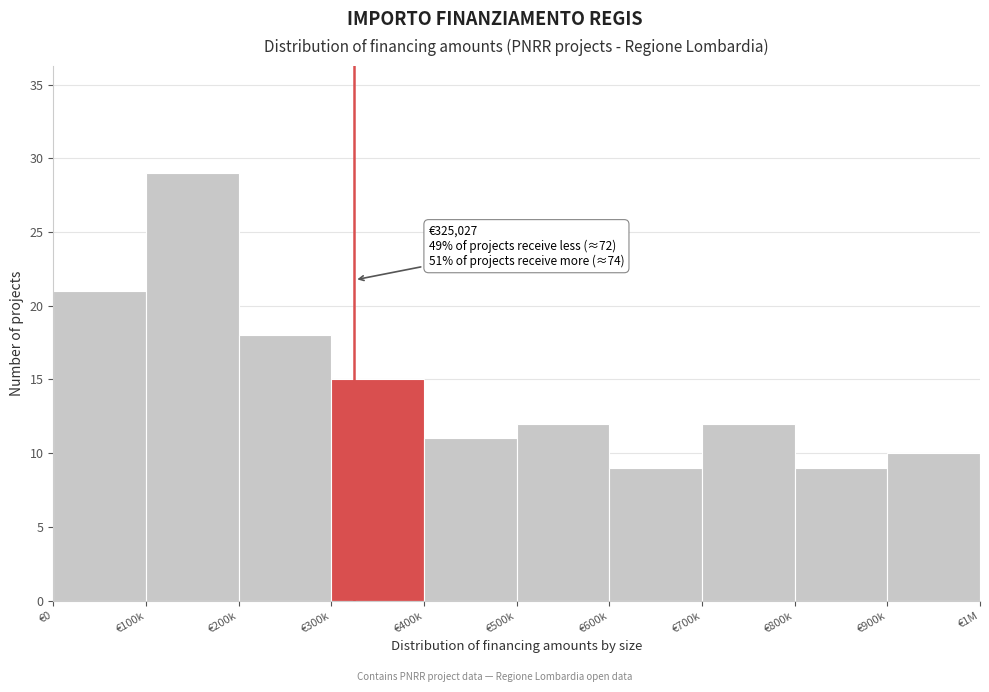

Reading left to right, extract all data points from this chart.

€0=21	€100k=29	€200k=18	€300k=15	€400k=11	€500k=12	€600k=9	€700k=12	€800k=9	€900k=10